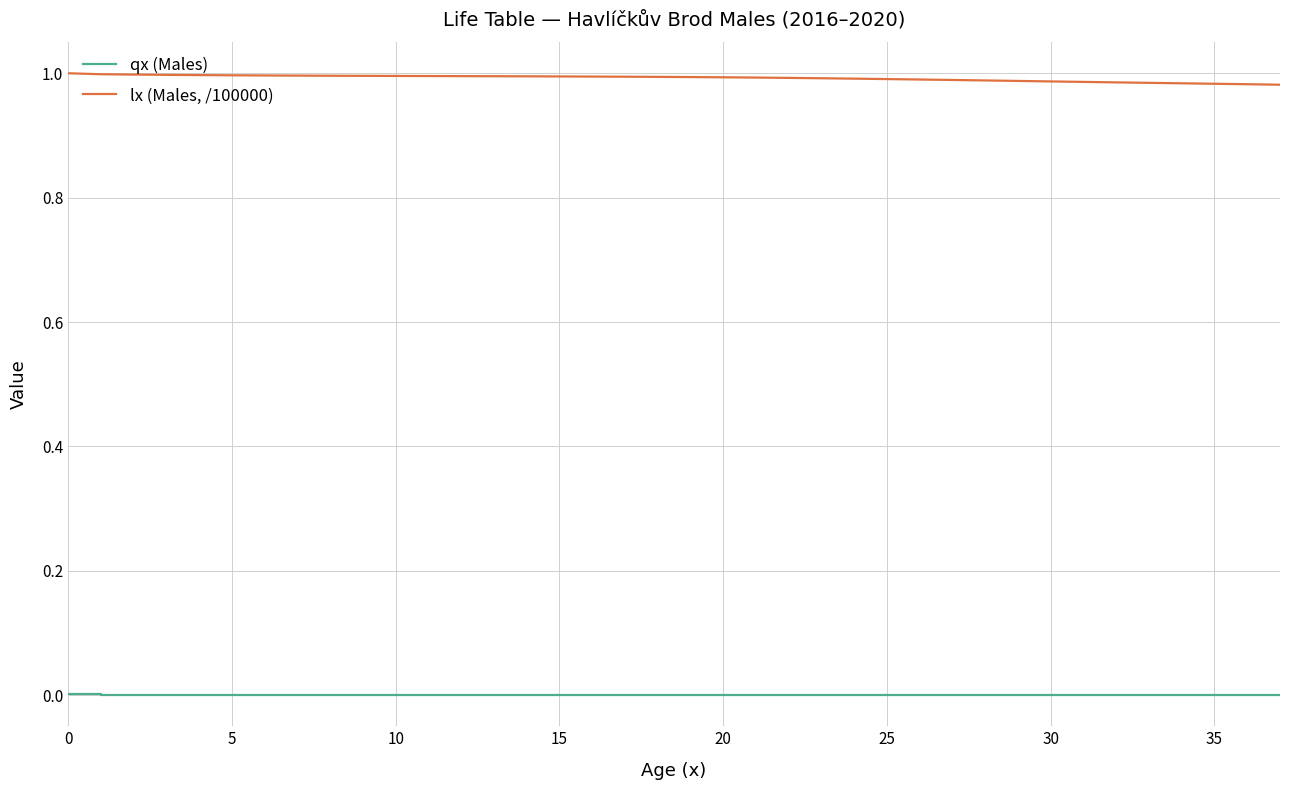

Rank the series by their maximum value, from highest to lowest.

lx (Males, /100000), qx (Males)